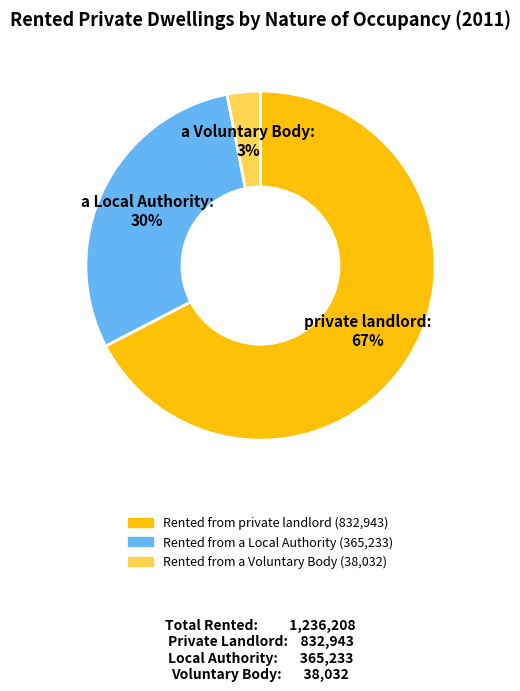

Which has a higher value, Rented from a Local Authority or Rented from a Voluntary Body?

Rented from a Local Authority